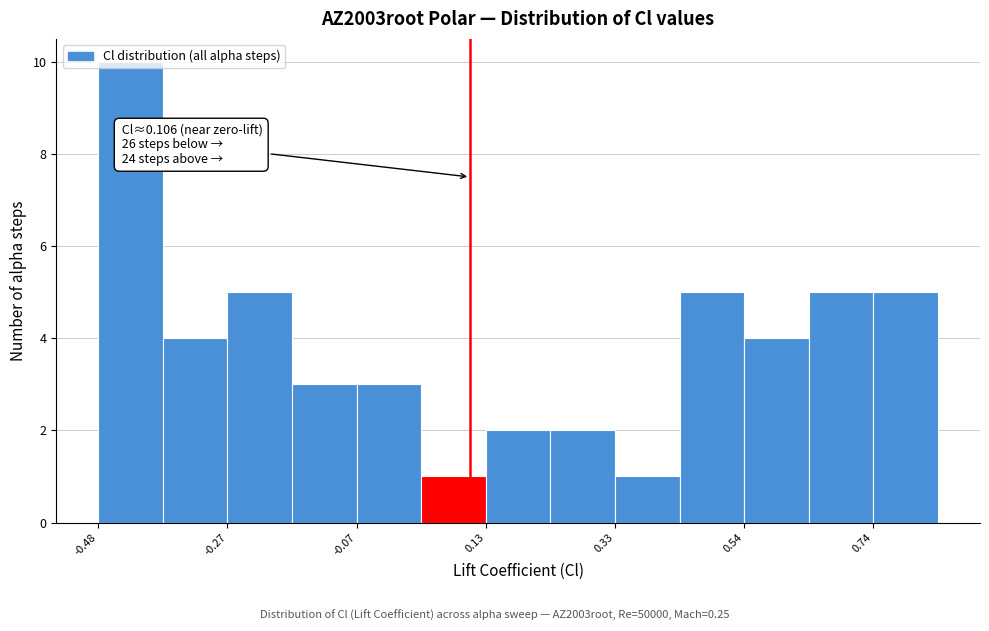

Read against the x-axis, roughly where is the centre of the tallest bar?

-0.45